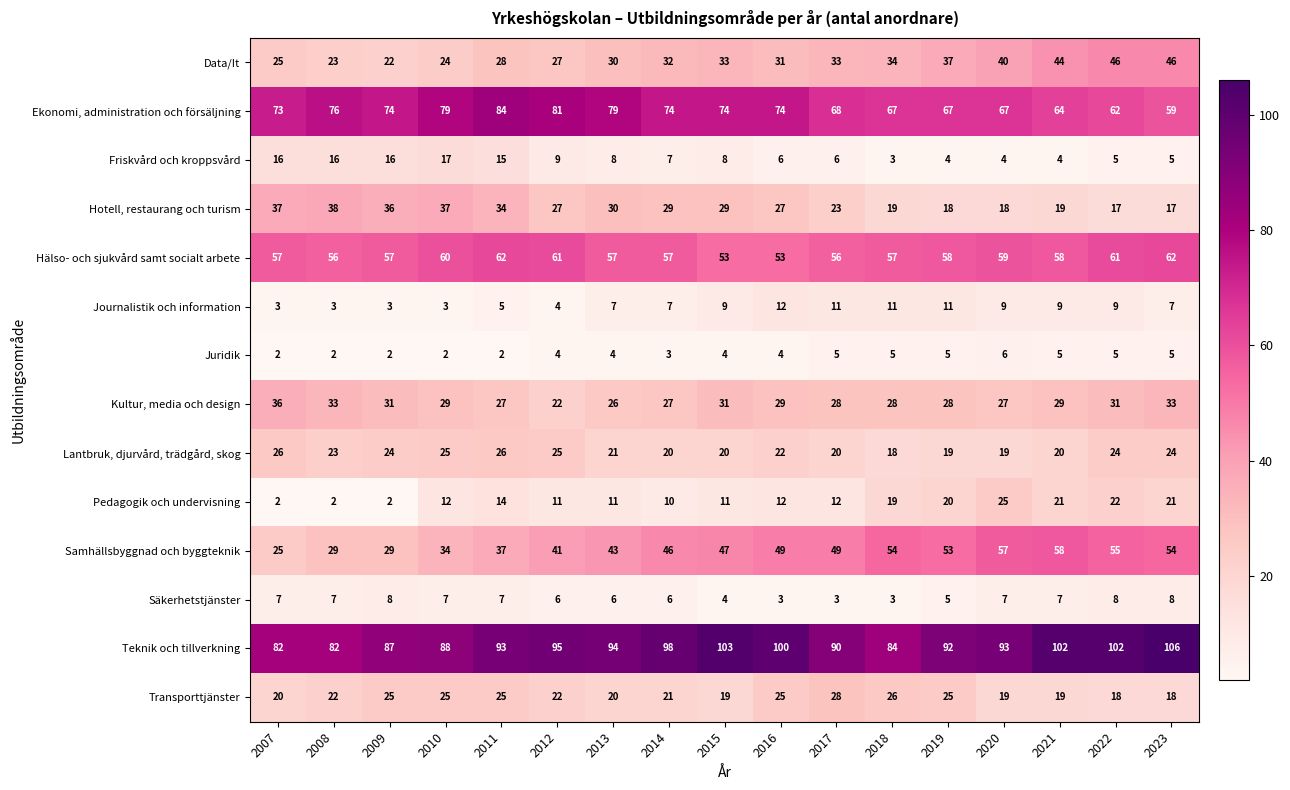

The value of Data/It at 2010 is 7. True or false?

False